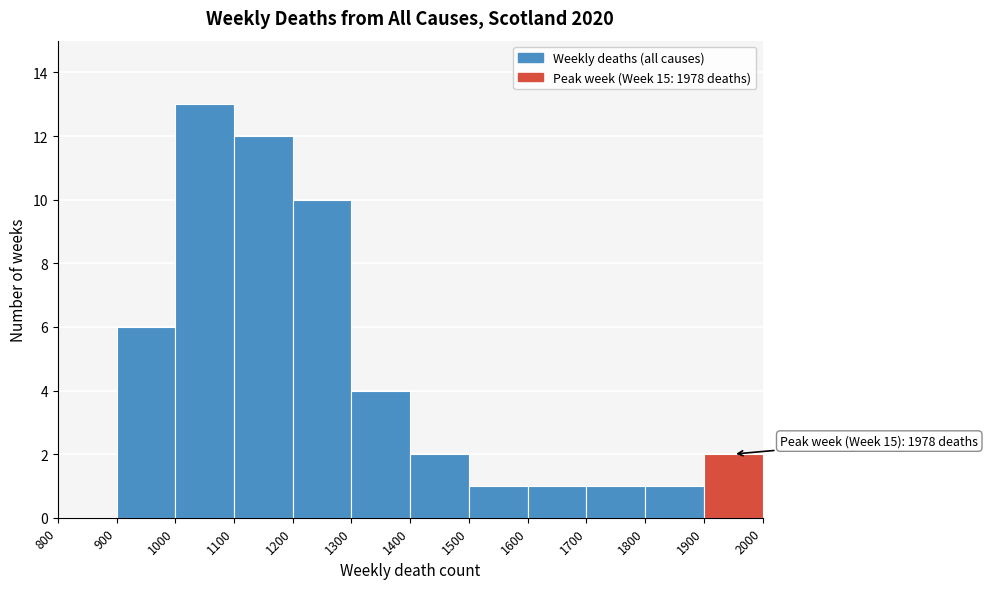

Over which range of the x-axis is the bar tallest?

1000 to 1100